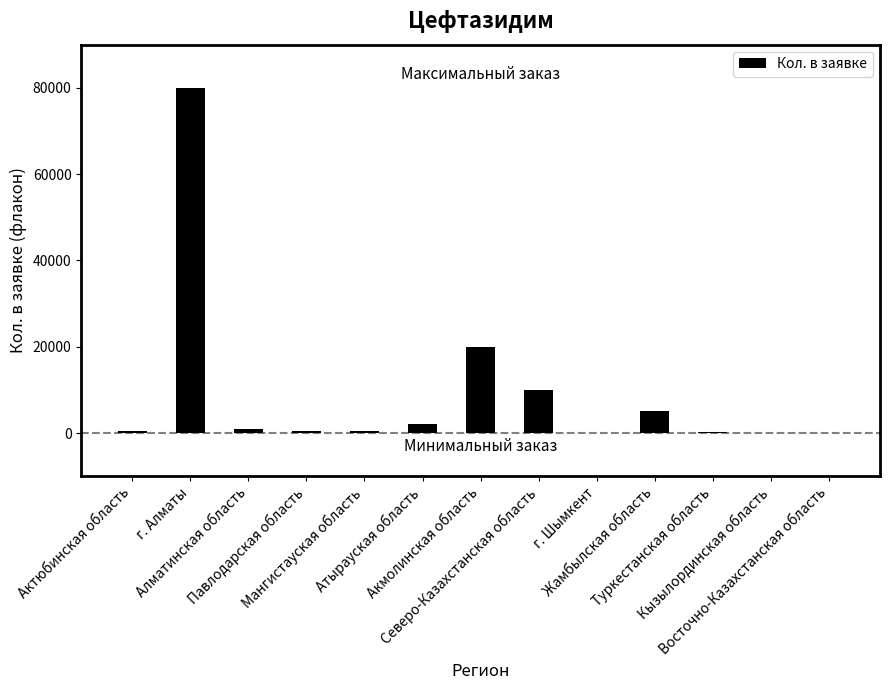

What is the maximum value shown in the chart?

80000